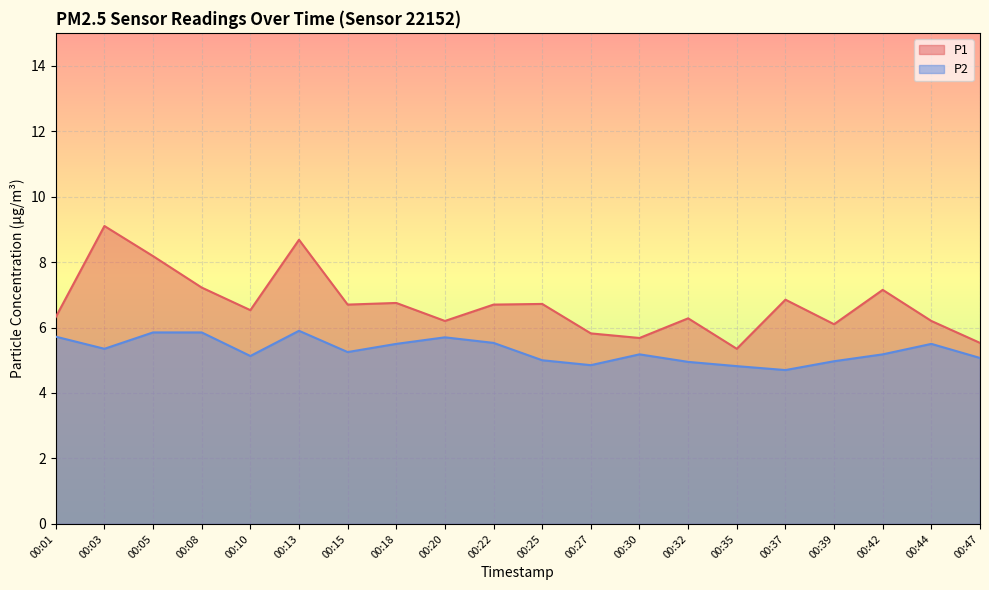

What is the difference between the P2 values at 00:35 and 00:22?

0.7